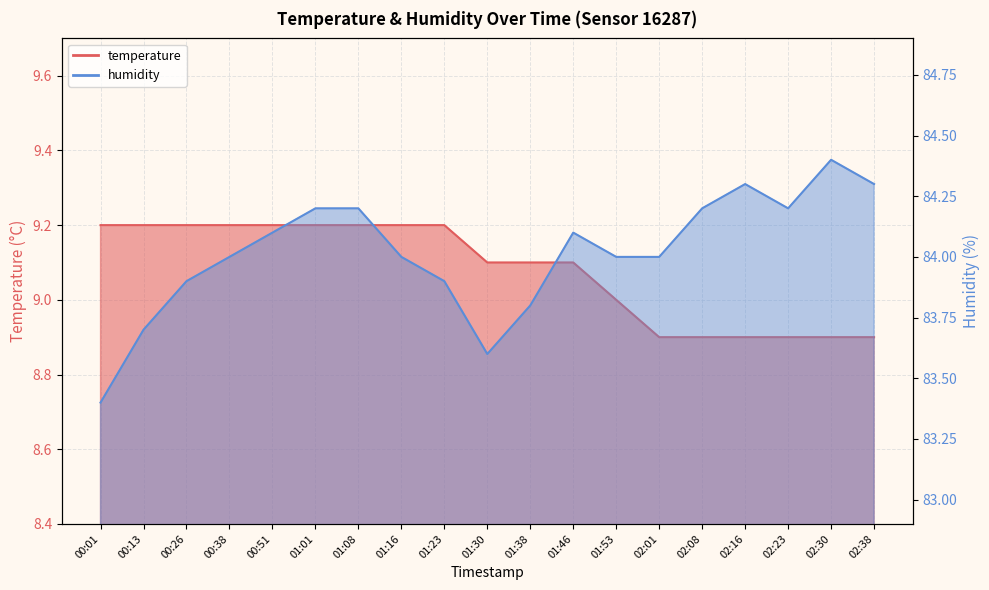

What position from the left is 02:08?

15